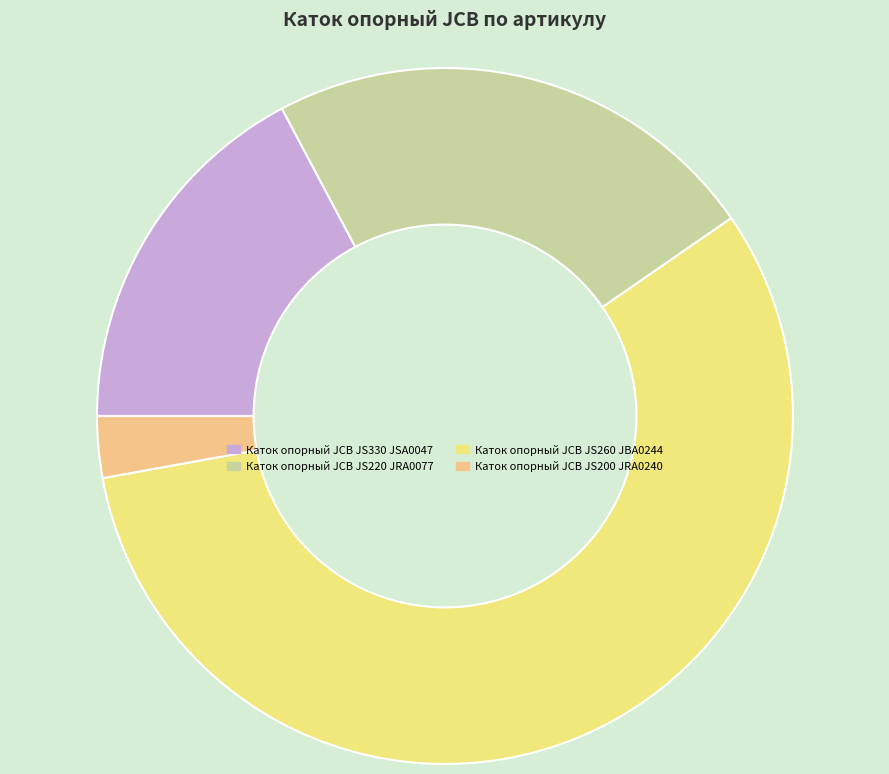

To the nearest percent, what percentage of the pie is Каток опорный JCB JS330 JSA0047?

17%